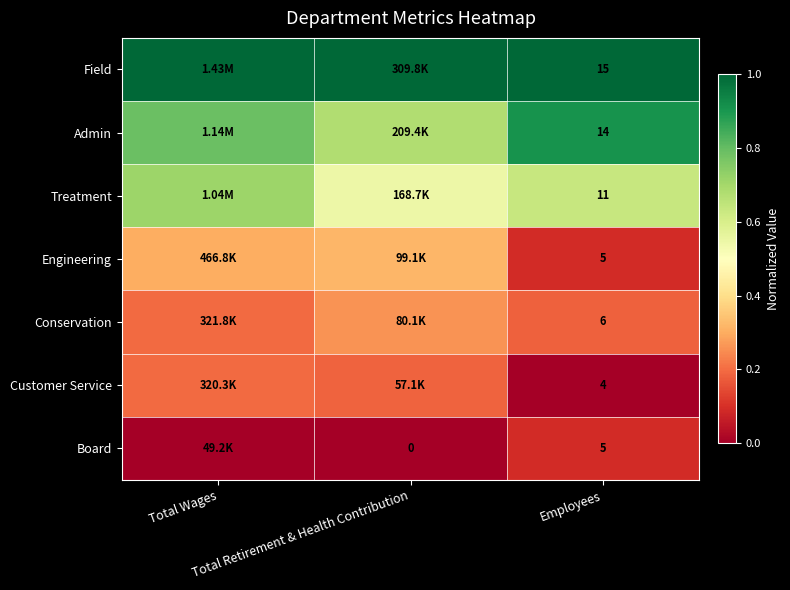

The value of Engineering at Total Retirement & Health Contribution is 0.4. True or false?

False